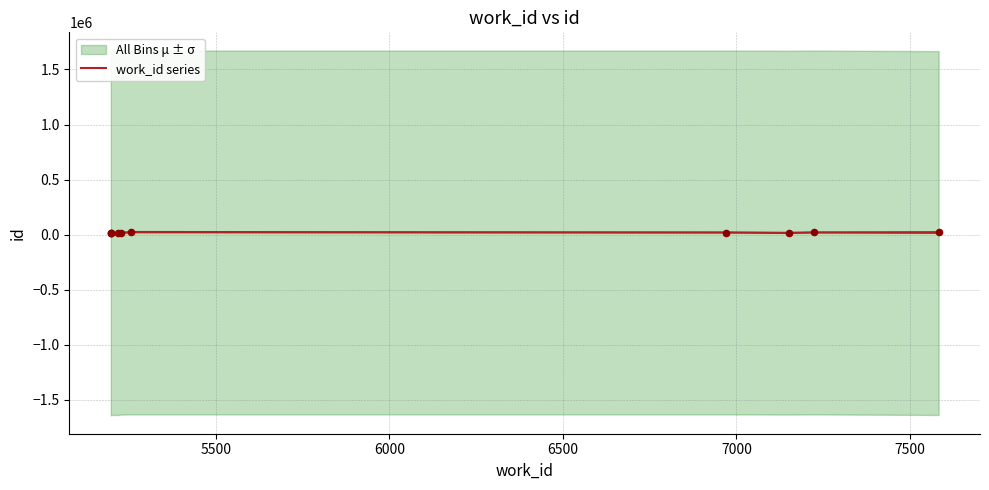

Approximately how many times larger is the value at 7500 compared to 6500?

1.7